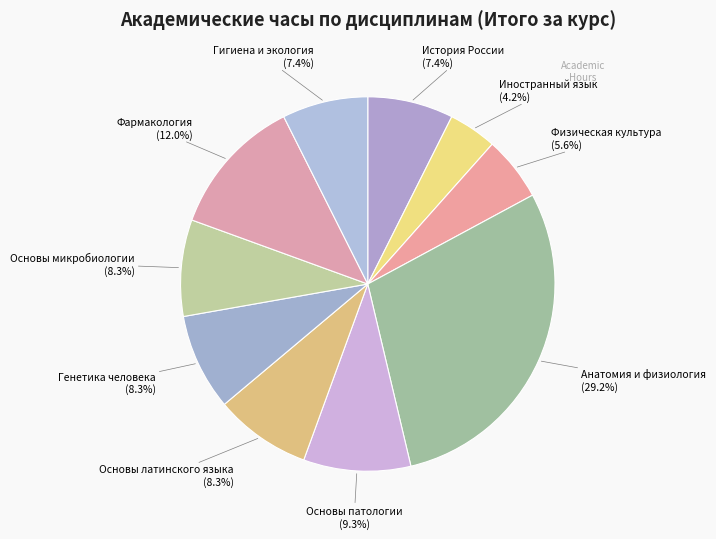

How many slices are in this pie chart?

10